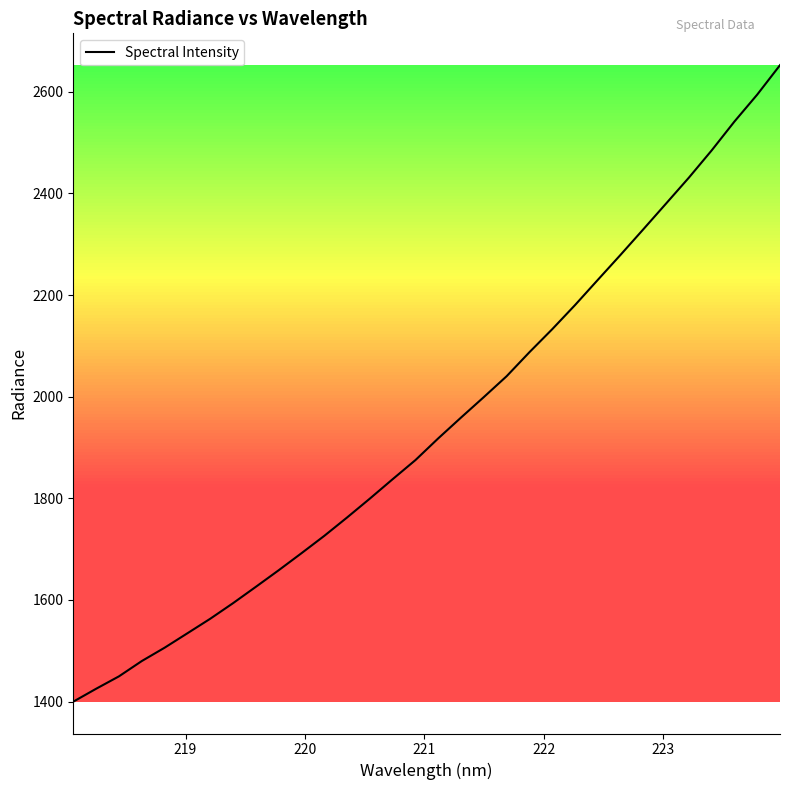

What is the smallest value displayed?

1399.9